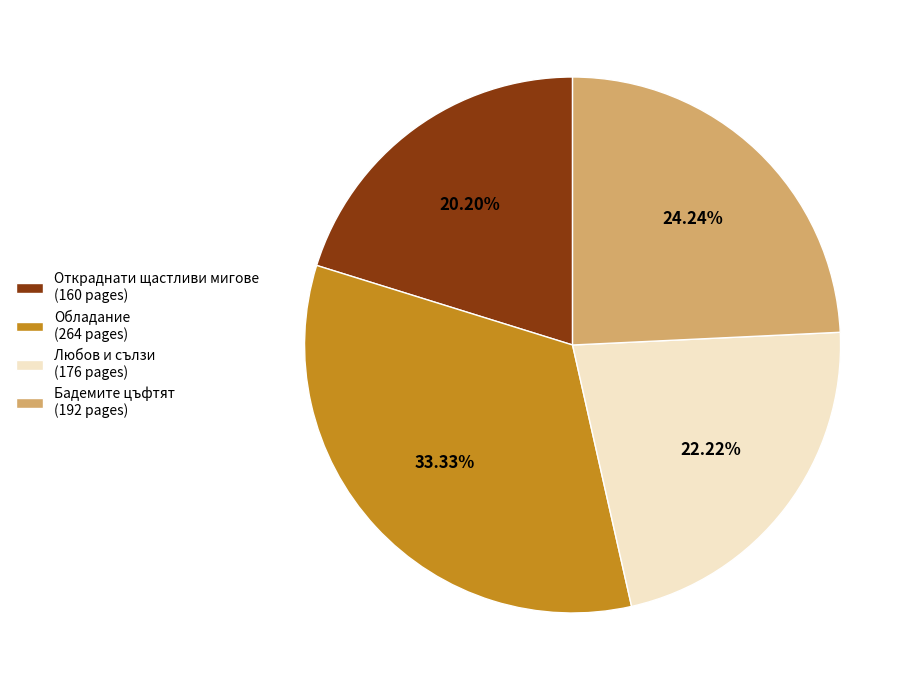

Rank the categories by value from lowest to highest.

Откраднати щастливи мигове (160 pages), Любов и сълзи (176 pages), Бадемите цъфтят (192 pages), Обладание (264 pages)